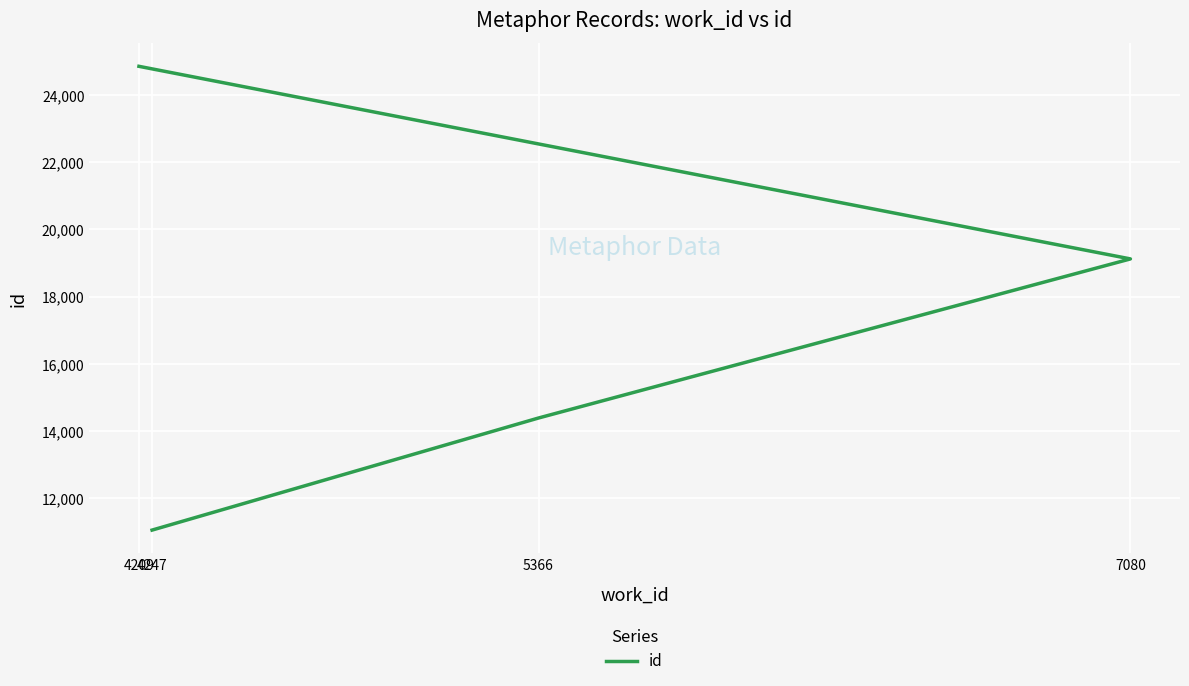

Where does the data first go above 19123?

4209